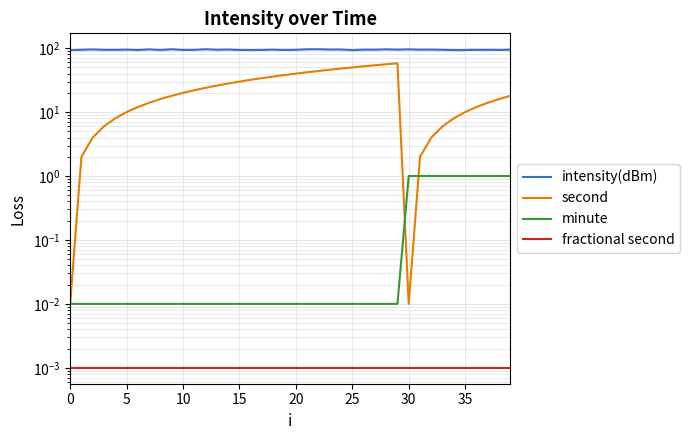

What is the label of the 19th point from the left?

18